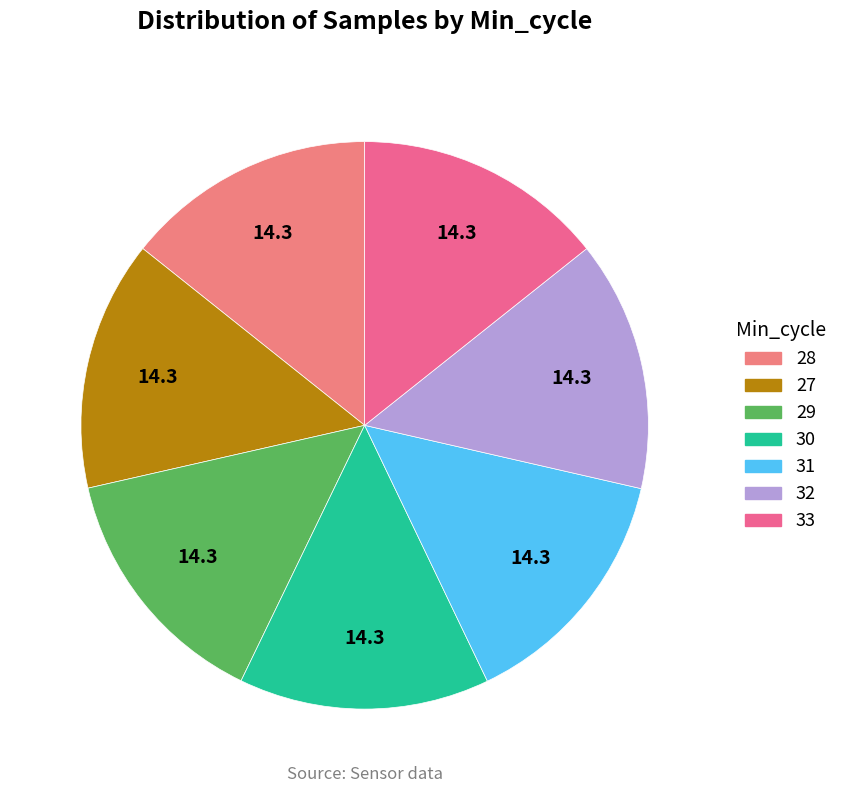

Rank the categories by value from lowest to highest.

Min_cycle=27, Min_cycle=29, Min_cycle=32, Min_cycle=30, Min_cycle=28, Min_cycle=31, Min_cycle=33